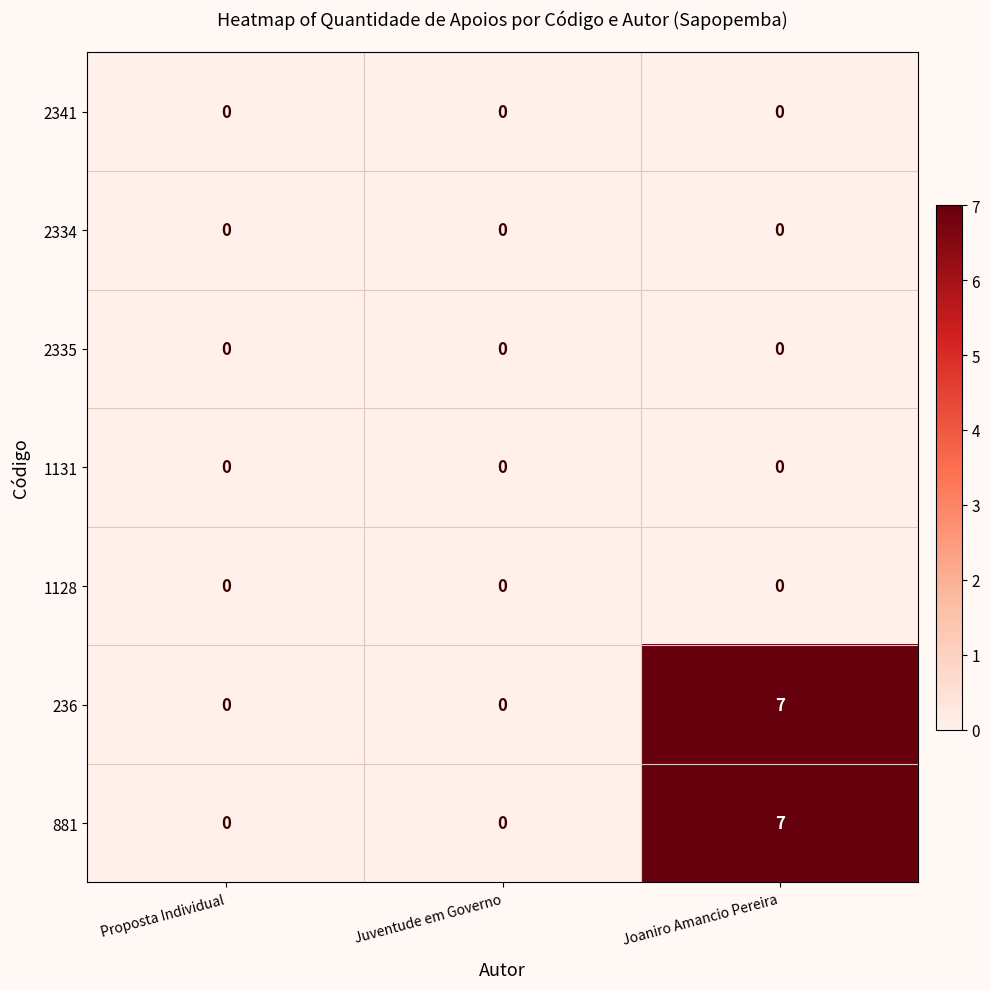

What is the maximum value shown in the chart?

7